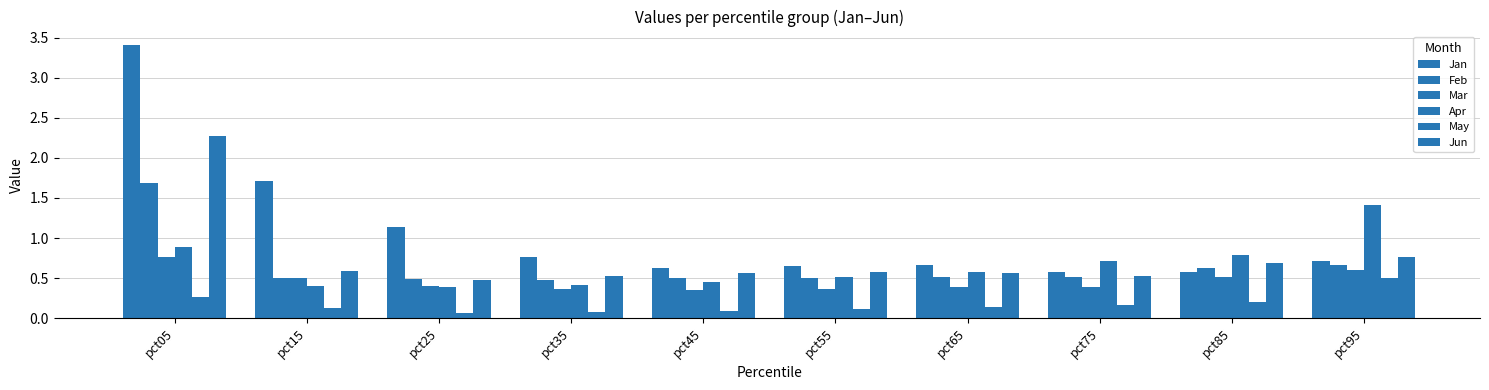

Rank the series by their maximum value, from lowest to highest.

May, Mar, Apr, Feb, Jun, Jan